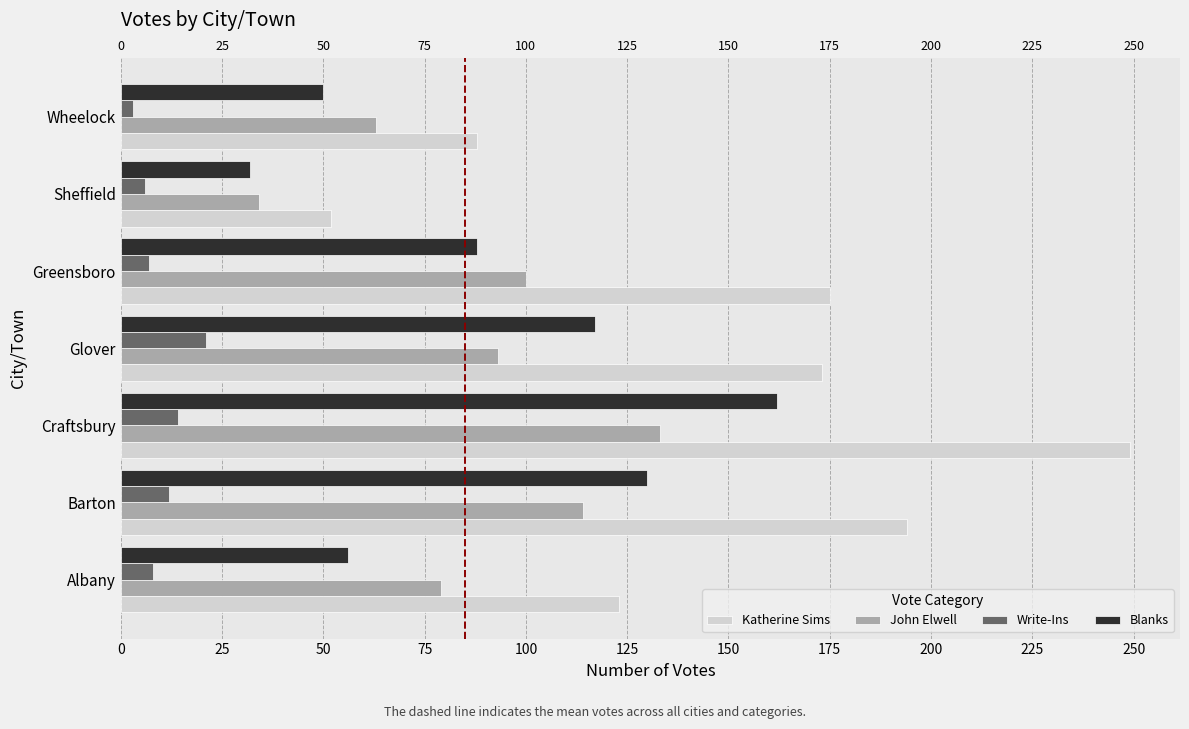

Is the value of Blanks at Sheffield greater than the value of Katherine Sims at Albany?

No